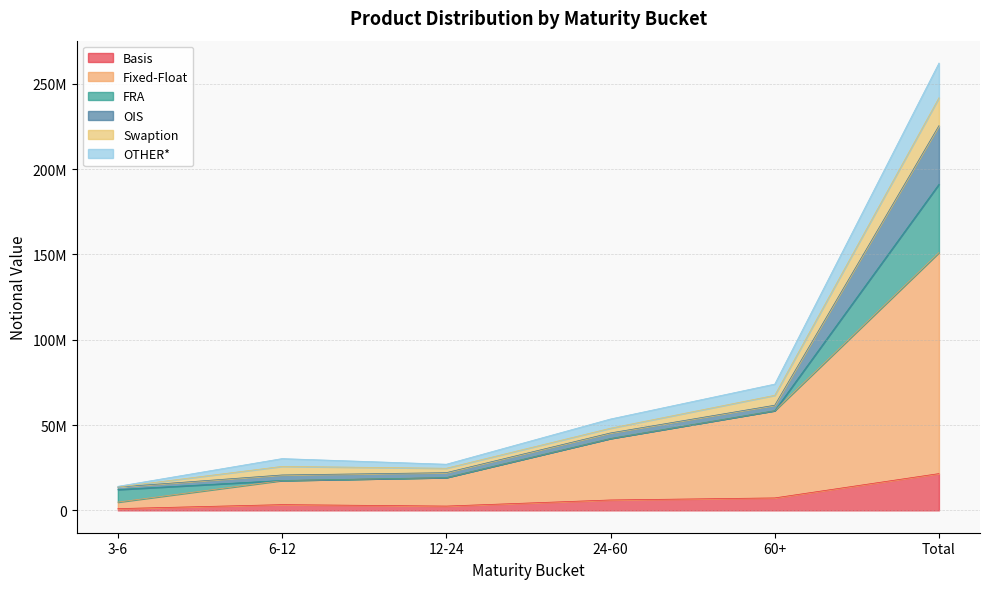

True or false: Basis has a value of 1022849 at 3-6.

True